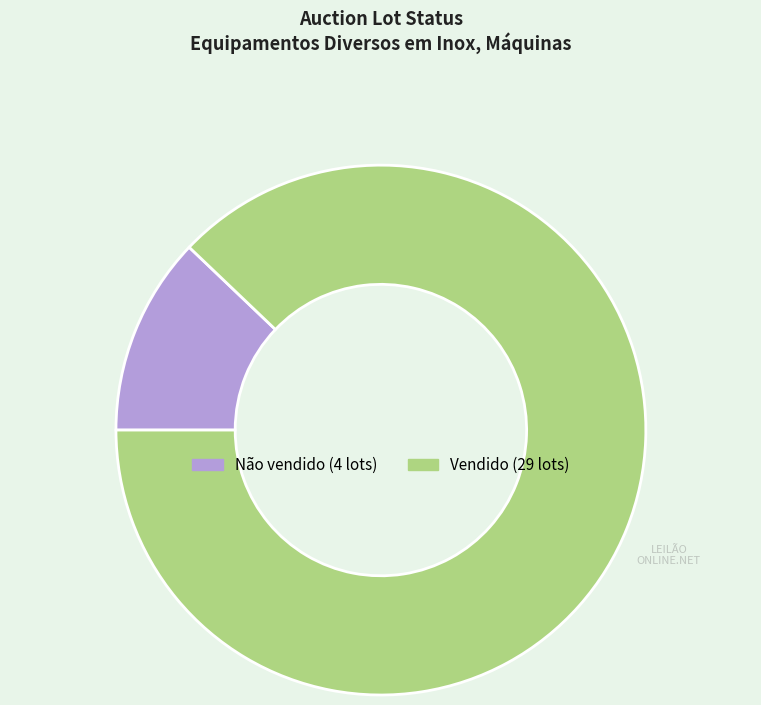

Does any single category account for the majority?

Yes